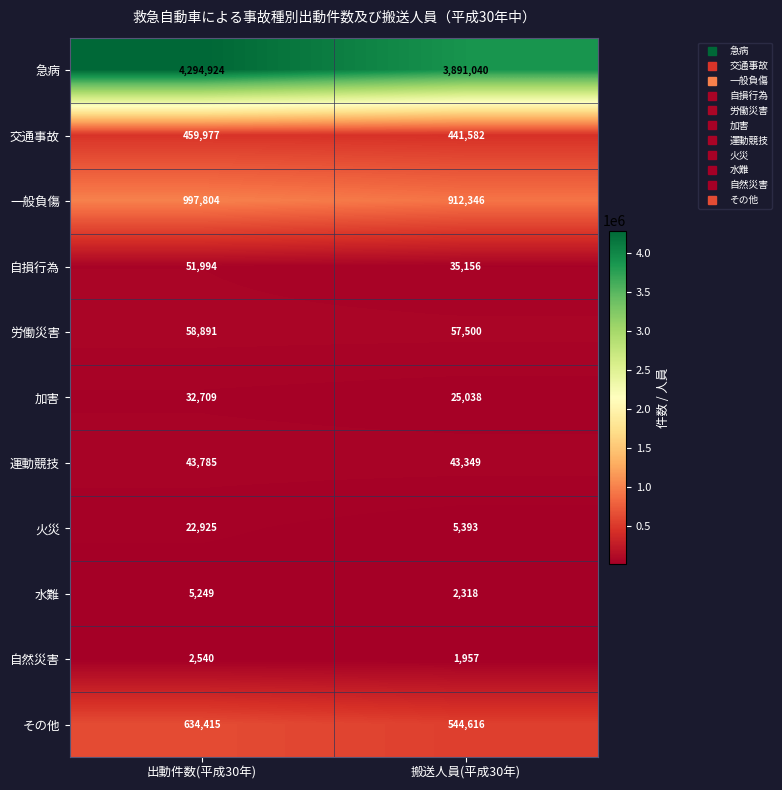

Where is 自然災害 nearest to the value 2248?

搬送人員(平成30年)